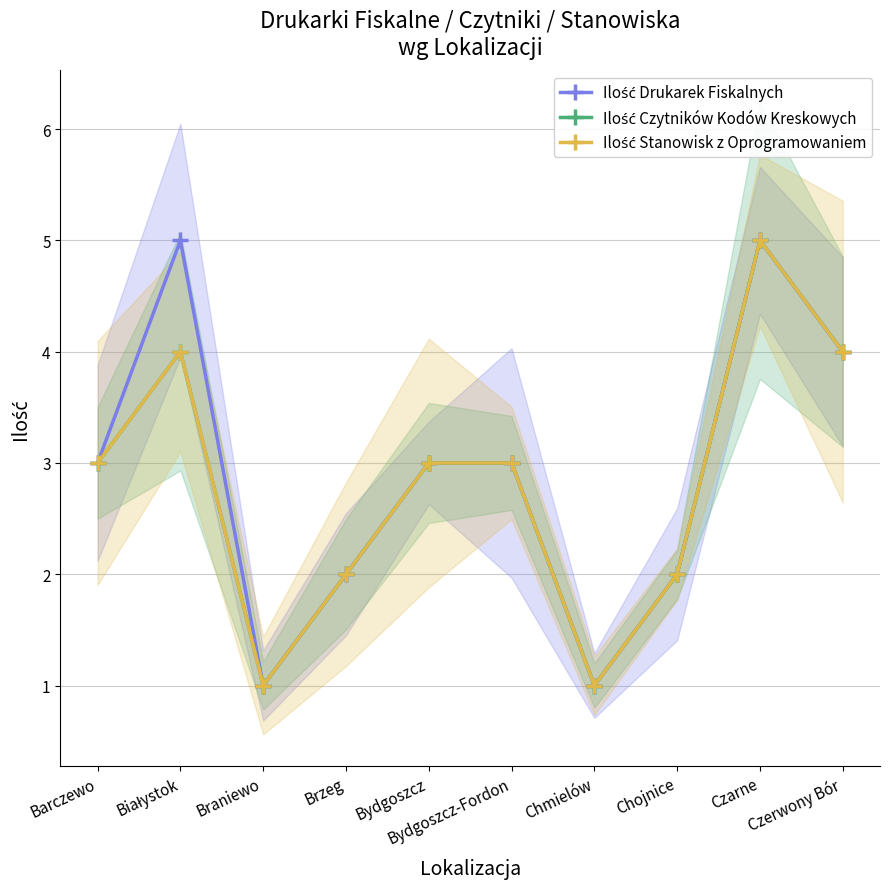

What is the lowest value of the Ilość Drukarek Fiskalnych series?

1